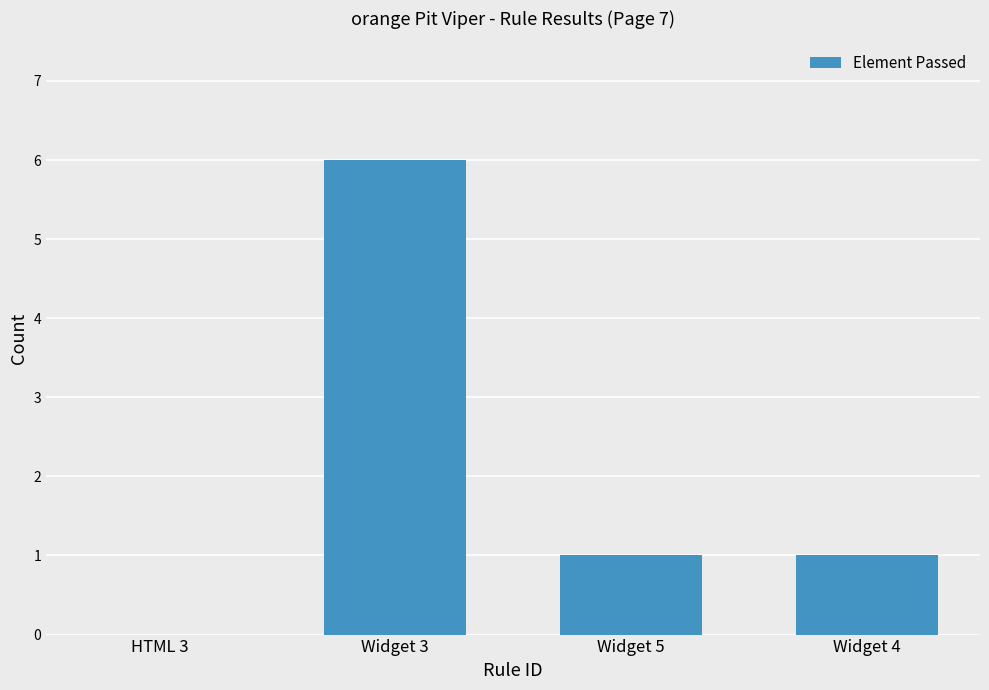

Reading left to right, list all the values displayed in this chart.

HTML 3=0	Widget 3=6	Widget 5=1	Widget 4=1